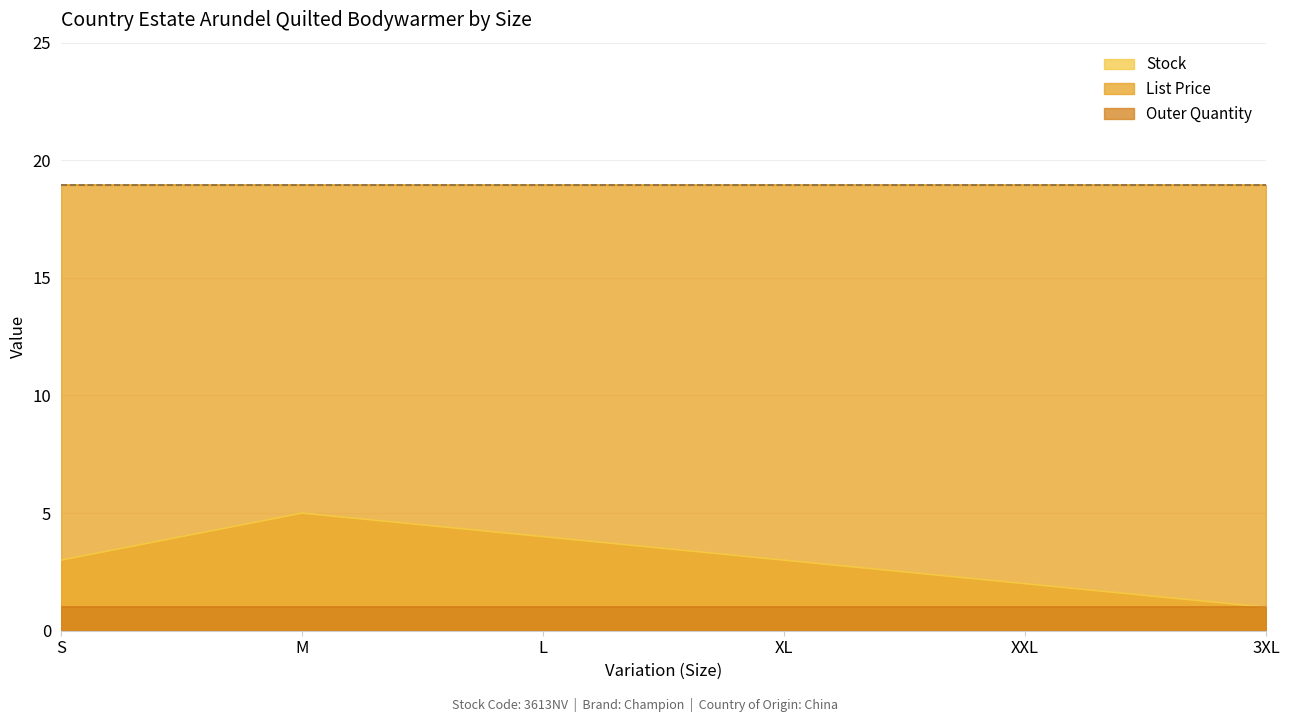

True or false: Outer Quantity and List Price cross at least once.

False